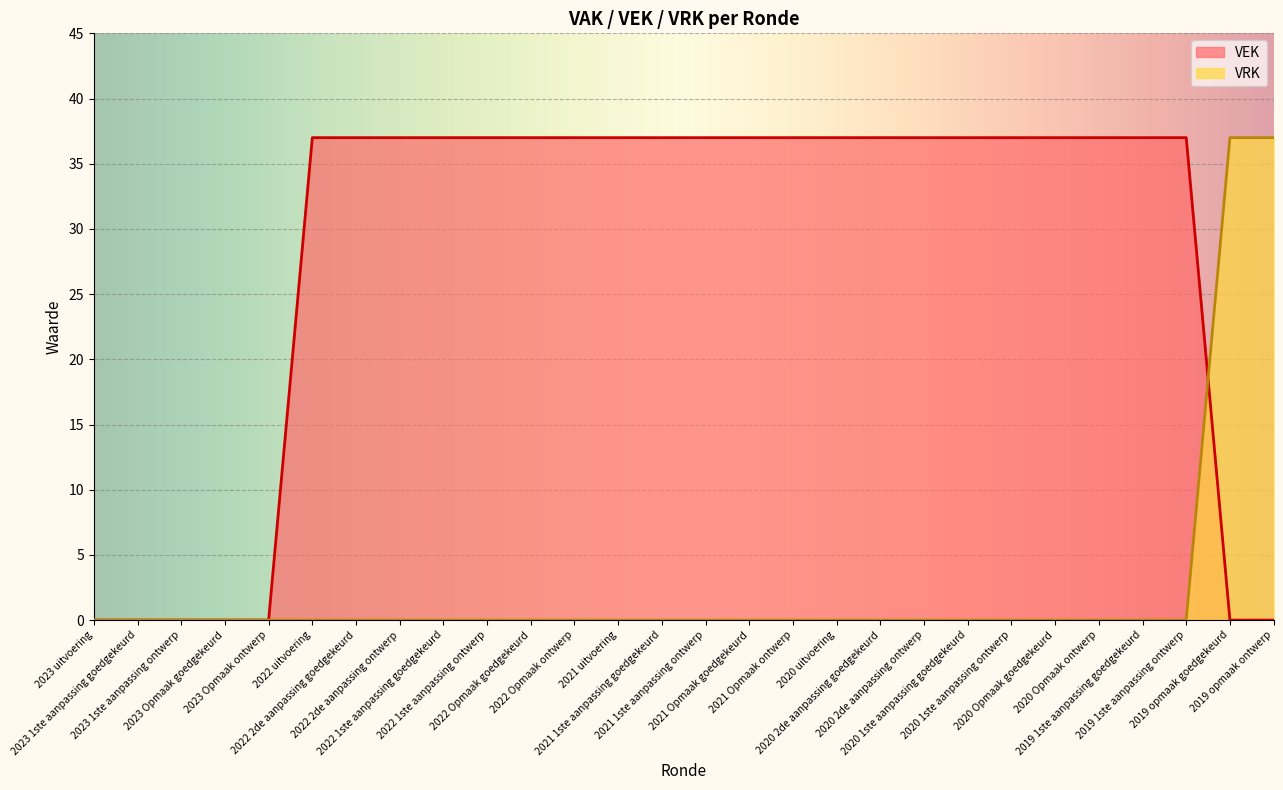

At which label does VRK reach its peak?

2019 opmaak goedgekeurd